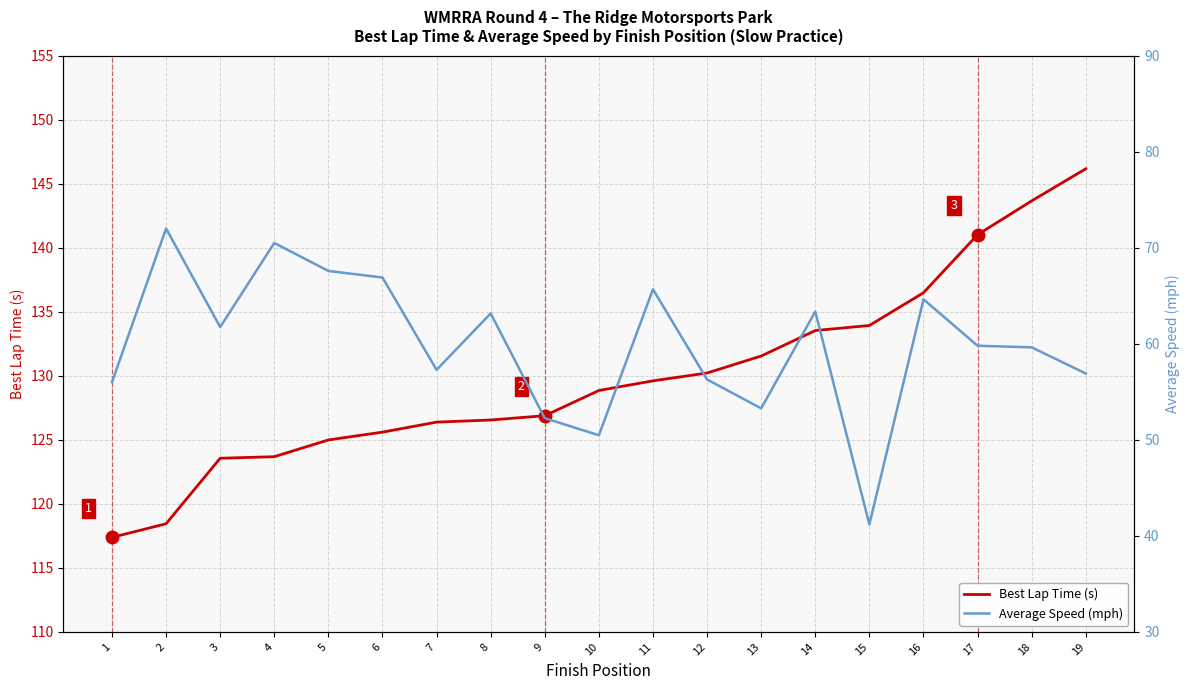

Reading right to left, what are all the values shown in this chart?

Best Lap Time (s): 146.2	143.7	141.0	136.5	133.9	133.5	131.5	130.2	129.6	128.8	126.9	126.5	126.4	125.6	125.0	123.7	123.6	118.4	117.4
Average Speed (mph): 56.9	59.6	59.8	64.6	41.2	63.4	53.3	56.3	65.7	50.5	52.3	63.2	57.3	66.9	67.6	70.5	61.7	72.0	56.0